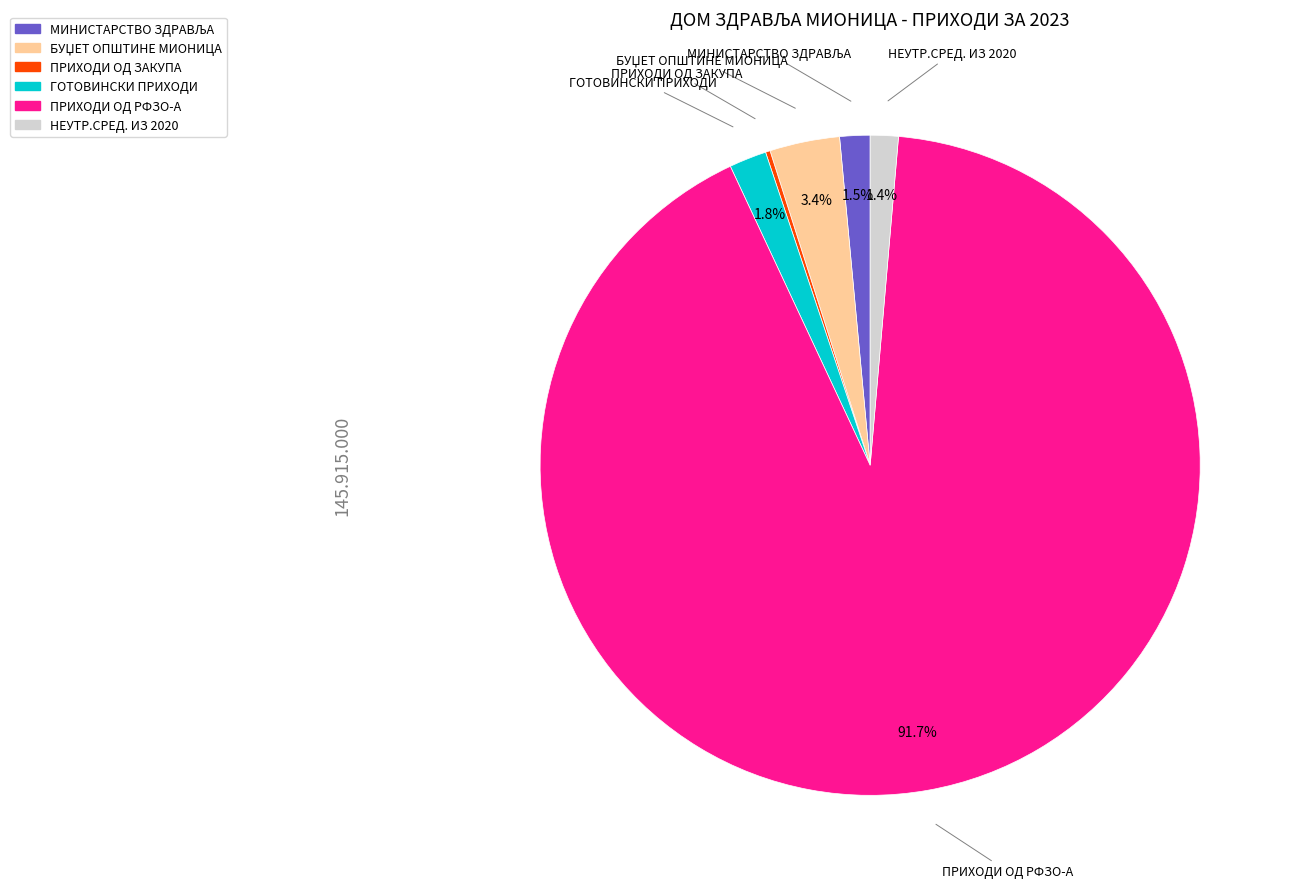

To the nearest percent, what is the average slice percentage?

17%